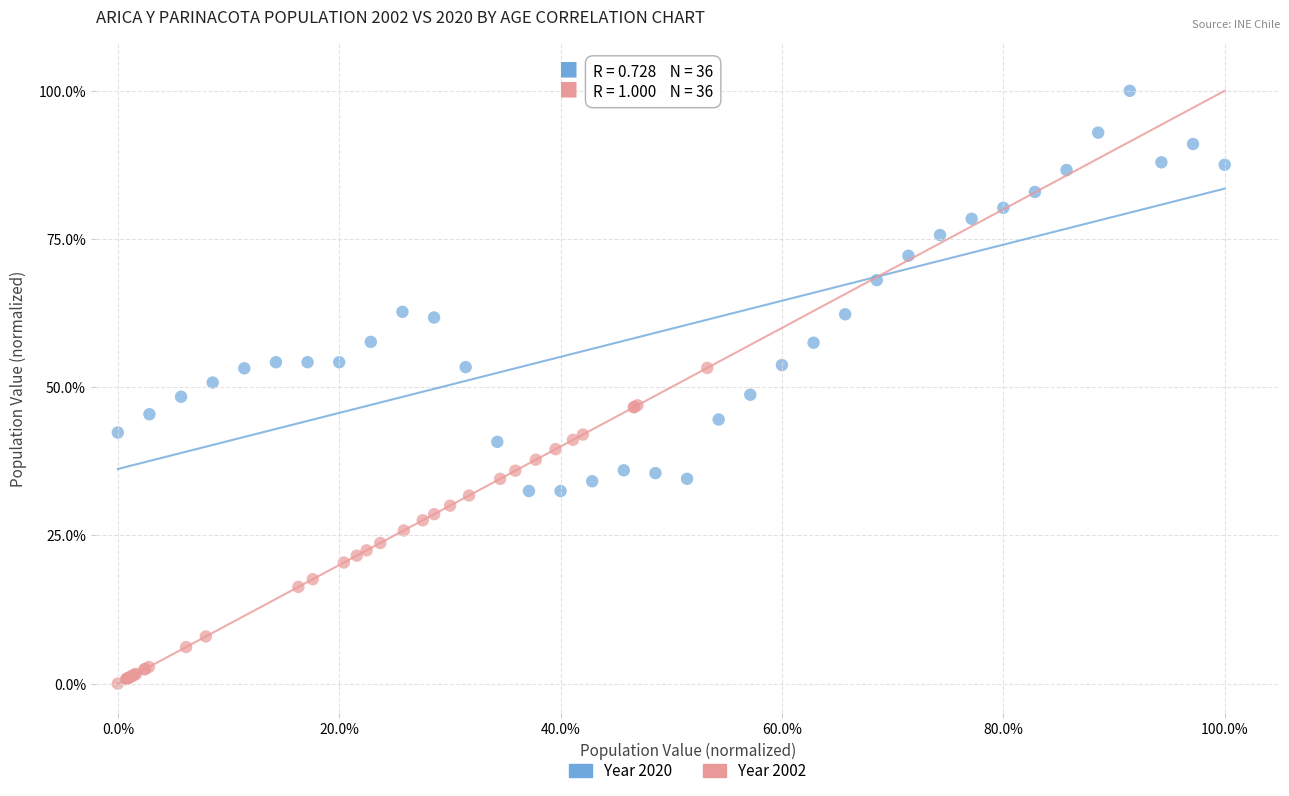

Which series has the largest Y range (max minus min)?

Year 2020